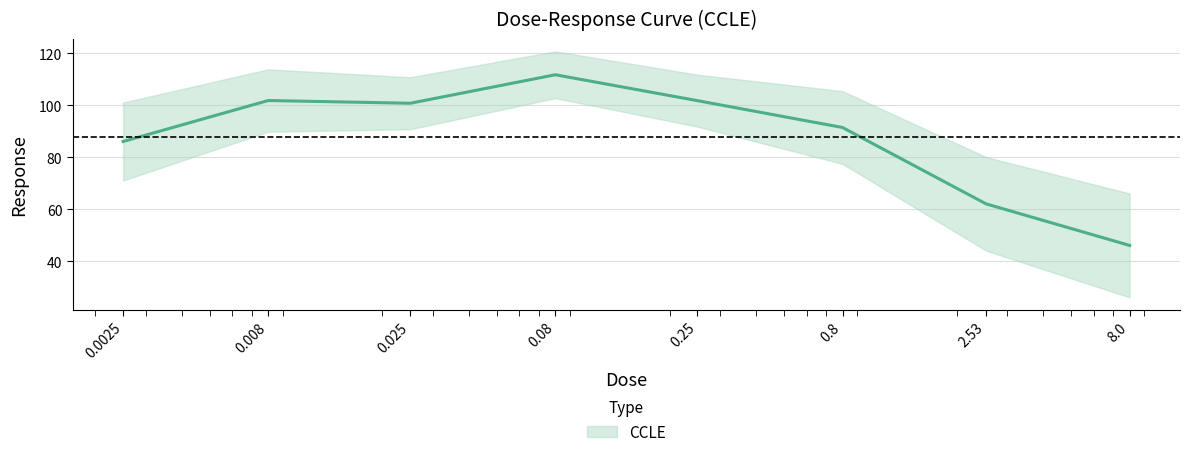

Rank the categories by value from lowest to highest.

8.0, 2.53, 0.0025, 0.8, 0.025, 0.25, 0.008, 0.08